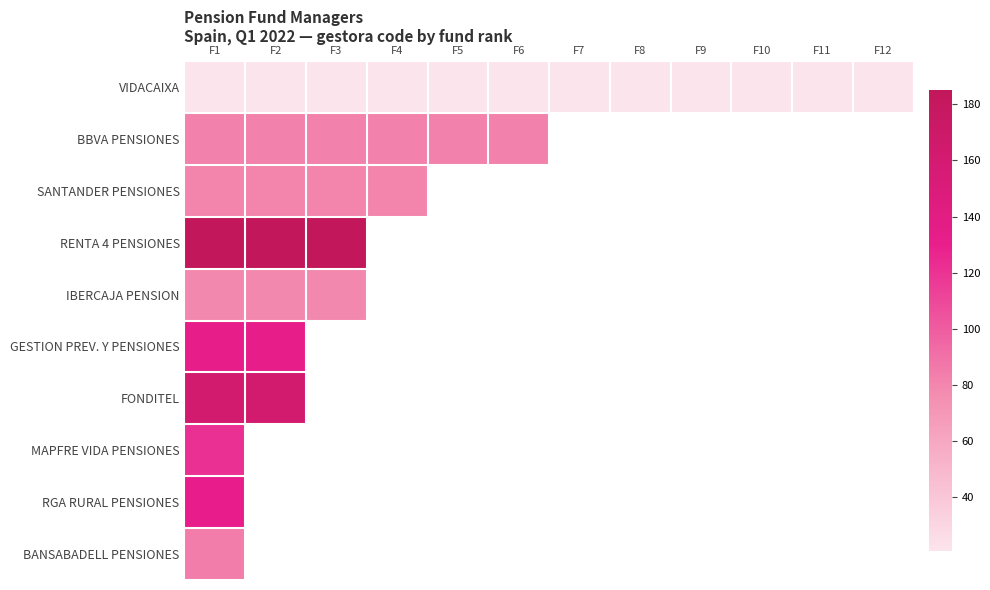

Rank the series by their maximum value, from lowest to highest.

VIDACAIXA, IBERCAJA PENSION, SANTANDER PENSIONES, BBVA PENSIONES, BANSABADELL PENSIONES, MAPFRE VIDA PENSIONES, RGA RURAL PENSIONES, GESTION PREV. Y PENSIONES, FONDITEL, RENTA 4 PENSIONES